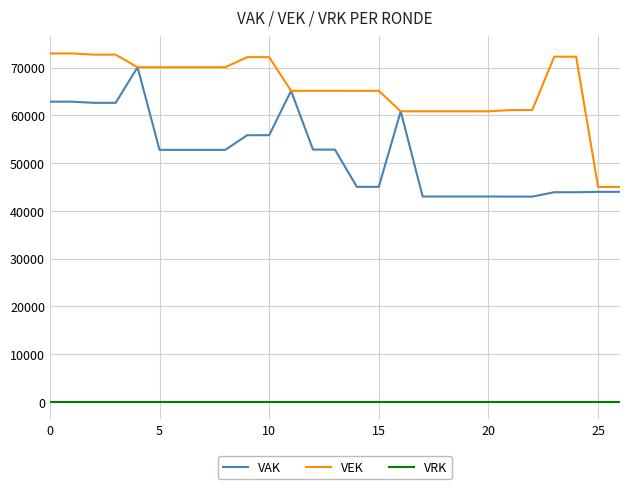

True or false: VRK and VAK intersect in this chart.

False